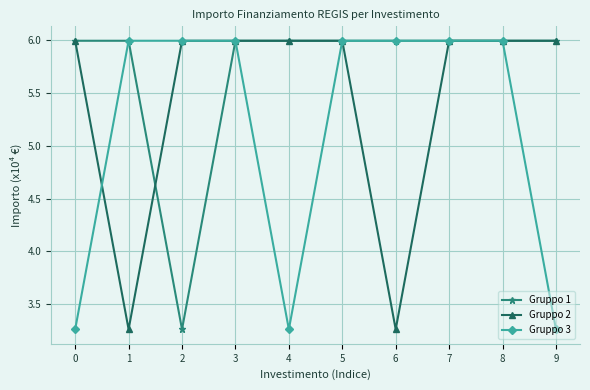

What are all the series names shown in the legend?

Gruppo 1, Gruppo 2, Gruppo 3